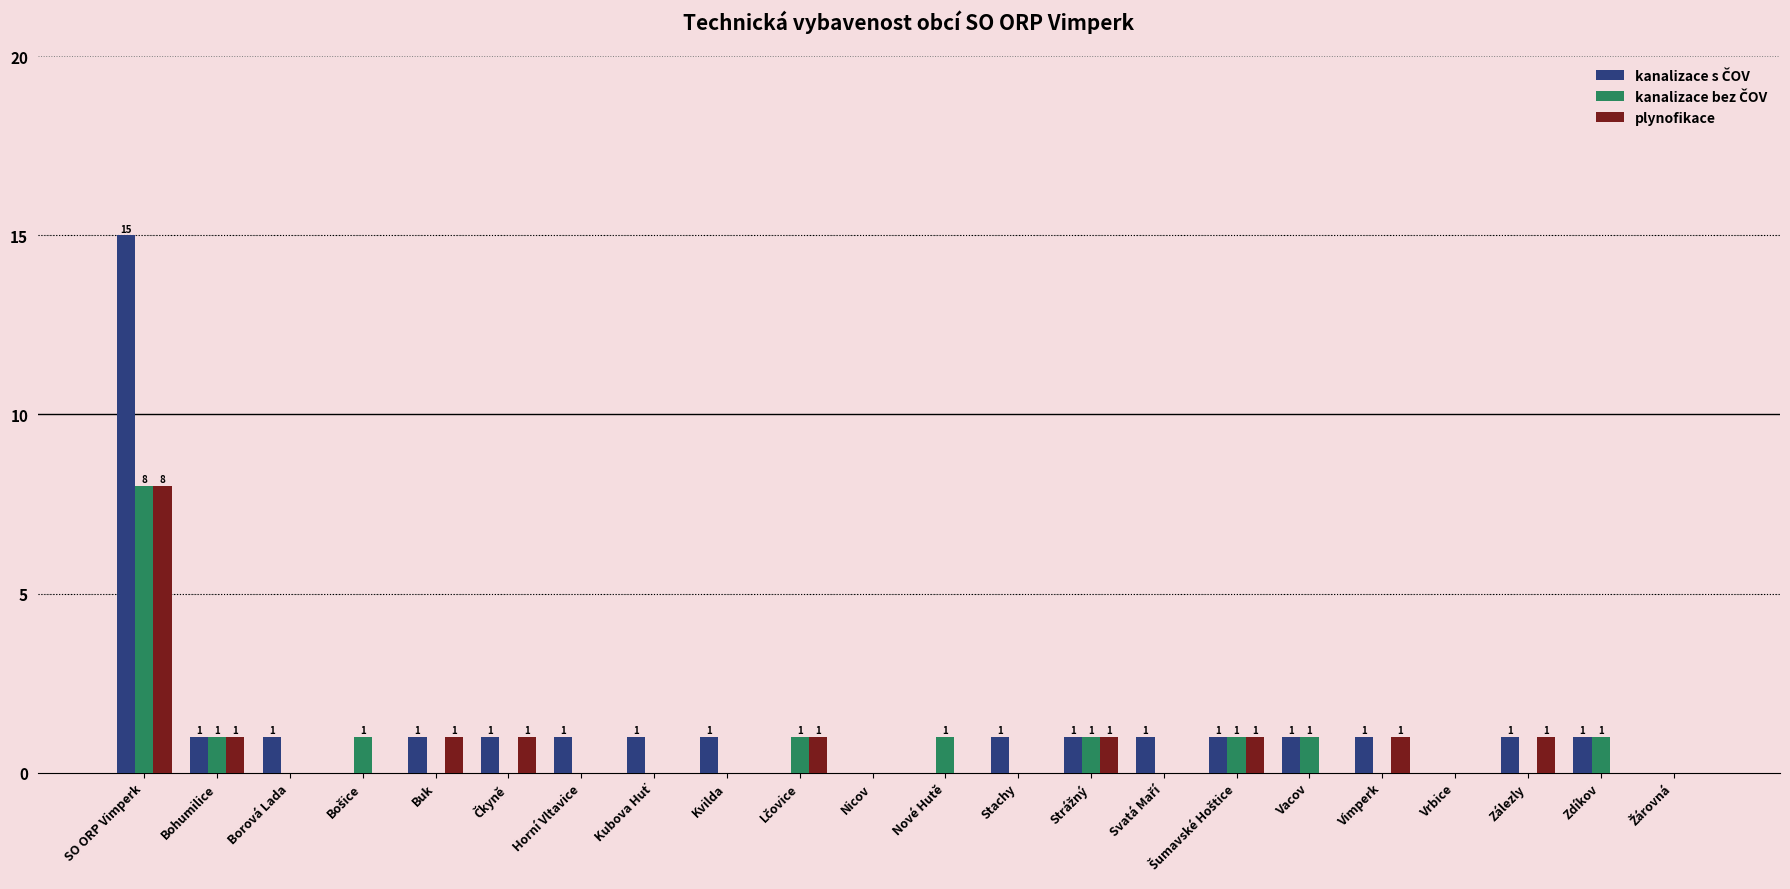

Between Horní Vltavice and Vimperk, which series saw the biggest shift?

plynofikace